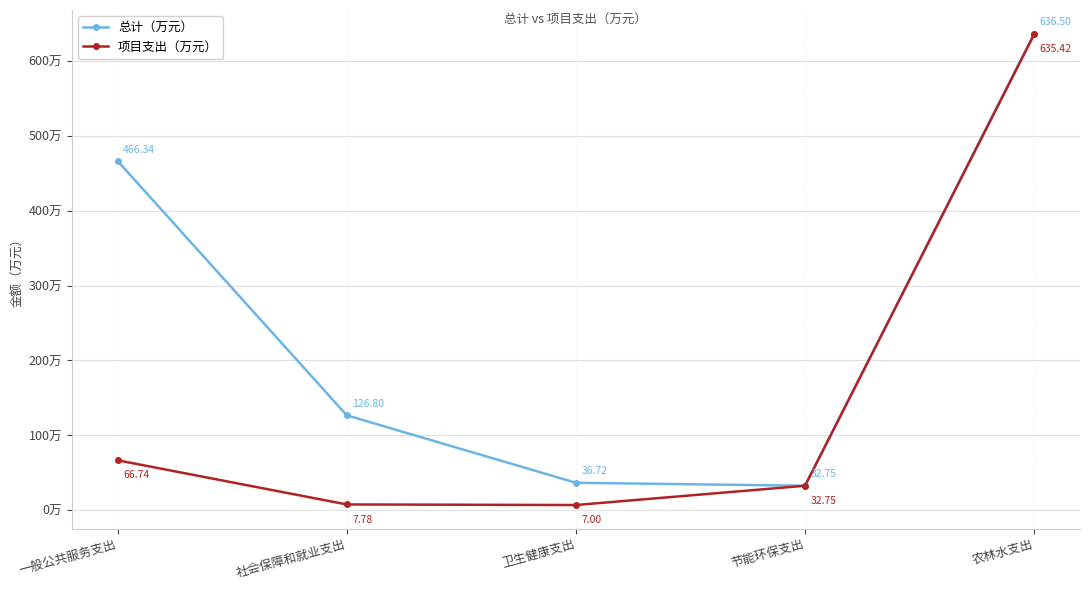

Is it true that 总计（万元） equals 32.8 at 节能环保支出?

True